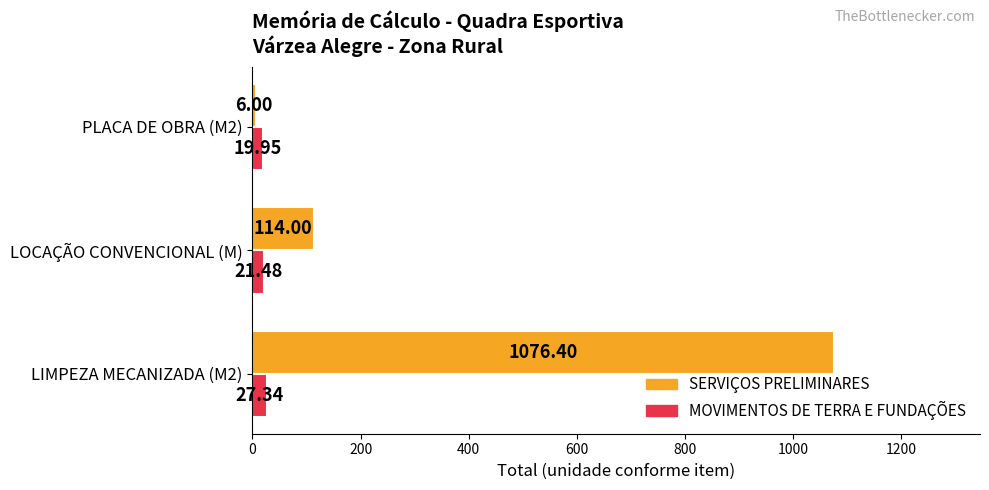

List the labels in order of SERVIÇOS PRELIMINARES value, smallest first.

PLACA DE OBRA (M2), LOCAÇÃO CONVENCIONAL (M), LIMPEZA MECANIZADA (M2)